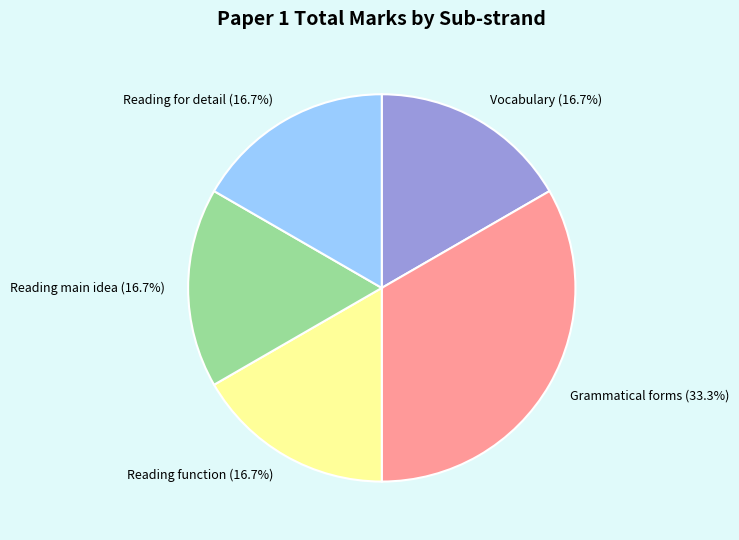

True or false: Reading for detail accounts for 17% of the total.

True